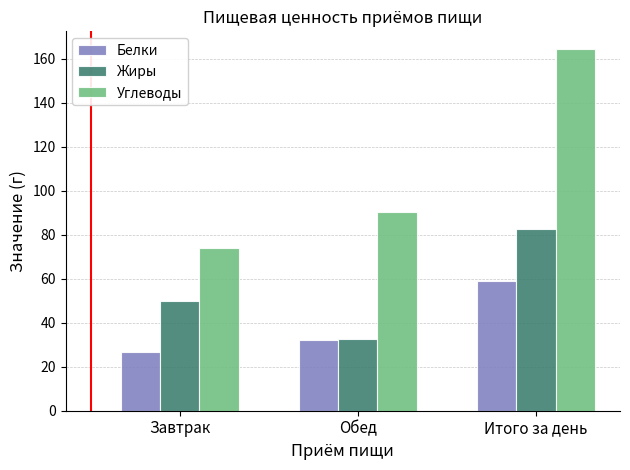

How many data points does each series have?

3